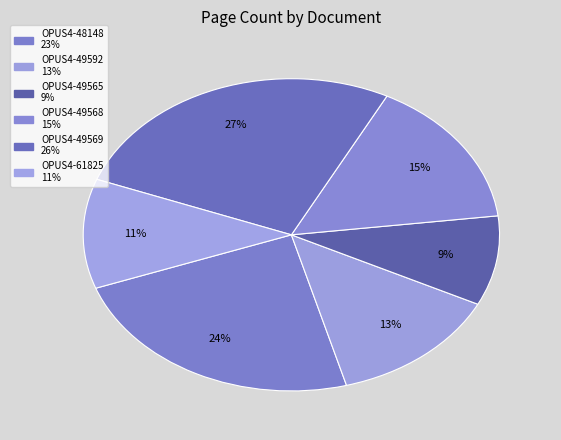

What is the largest slice in the pie chart?

OPUS4-49569